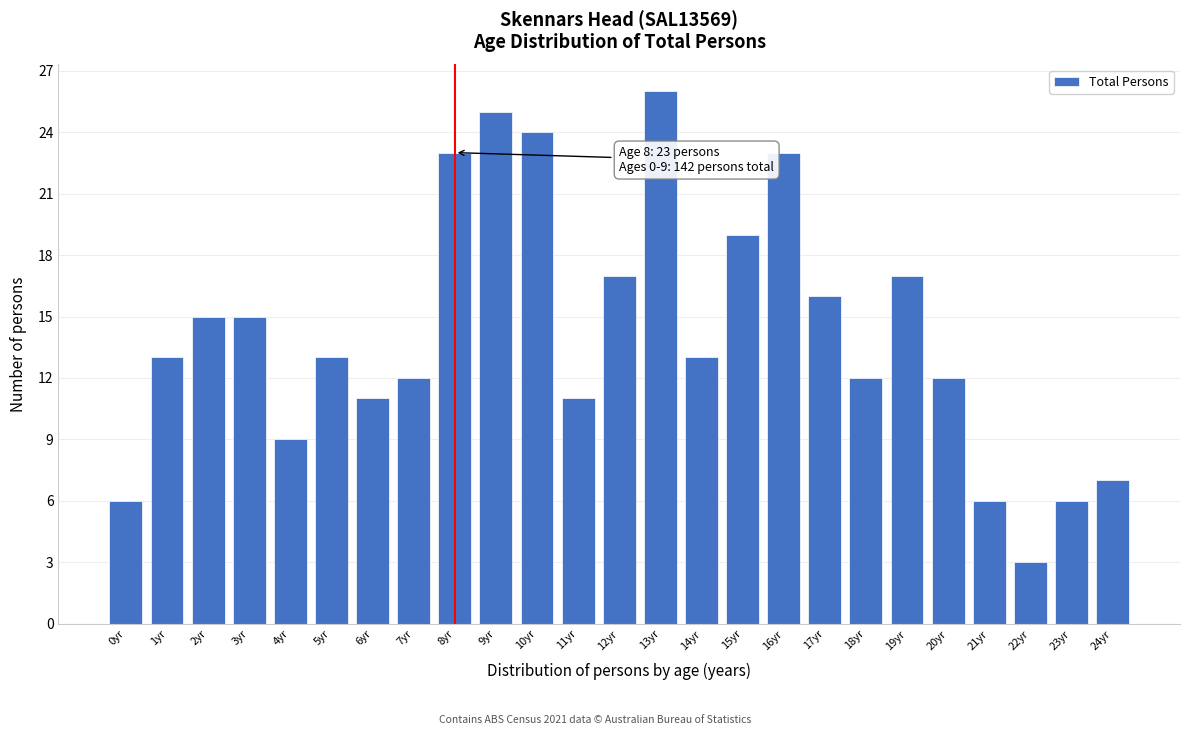

Reading left to right, extract all data points from this chart.

6	13	15	15	9	13	11	12	23	25	24	11	17	26	13	19	23	16	12	17	12	6	3	6	7